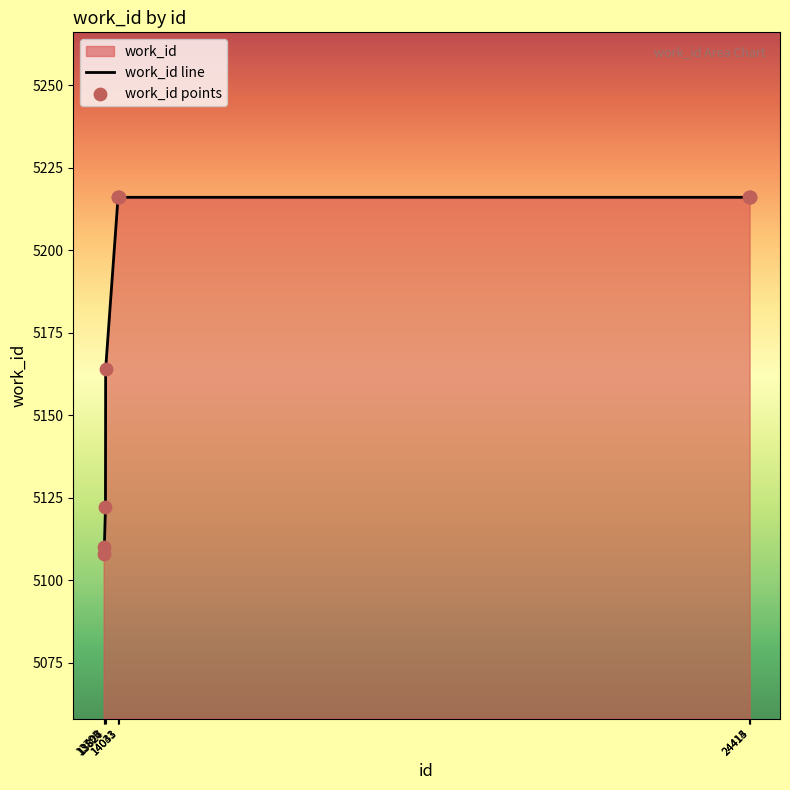

What is the minimum value shown in the chart?

5108